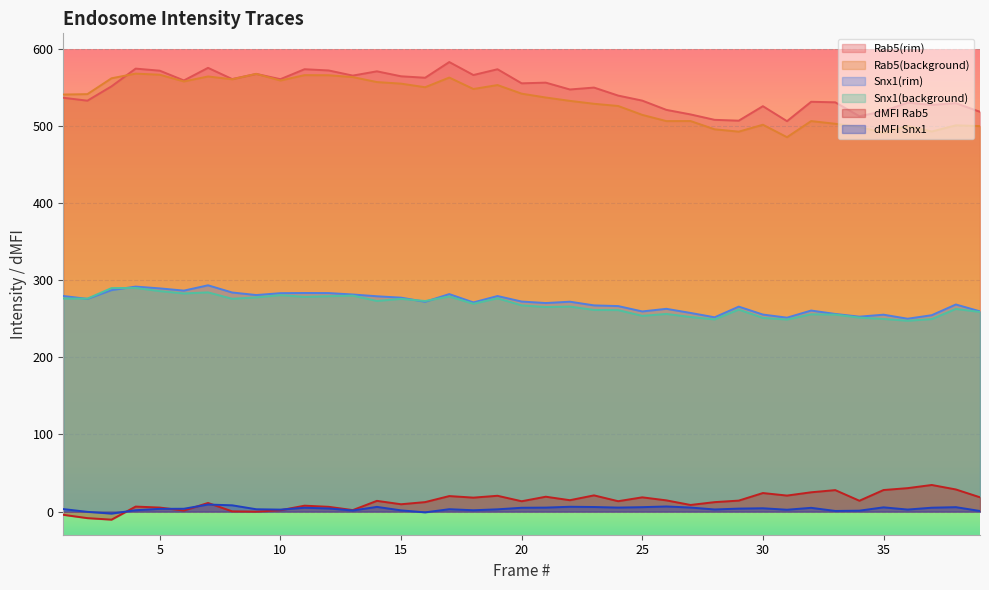

How many categories are shown in the chart?

39